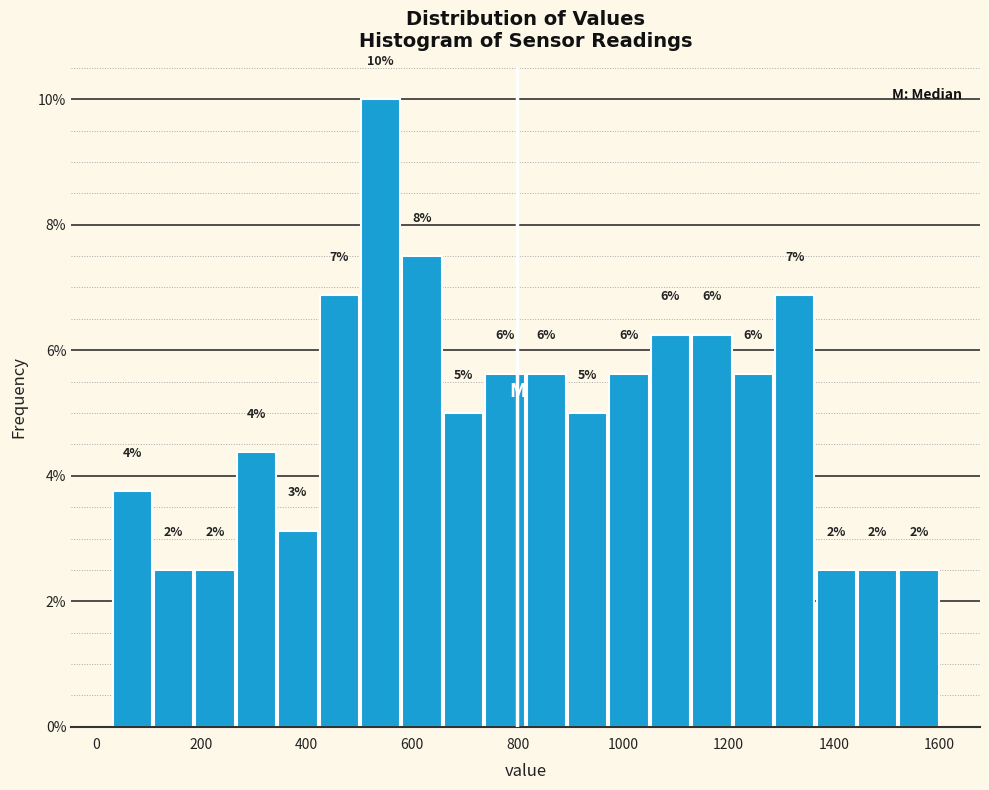

Around what value on the x-axis is the tallest bar? Give the approximate position of its centre, as read against the axis.

540